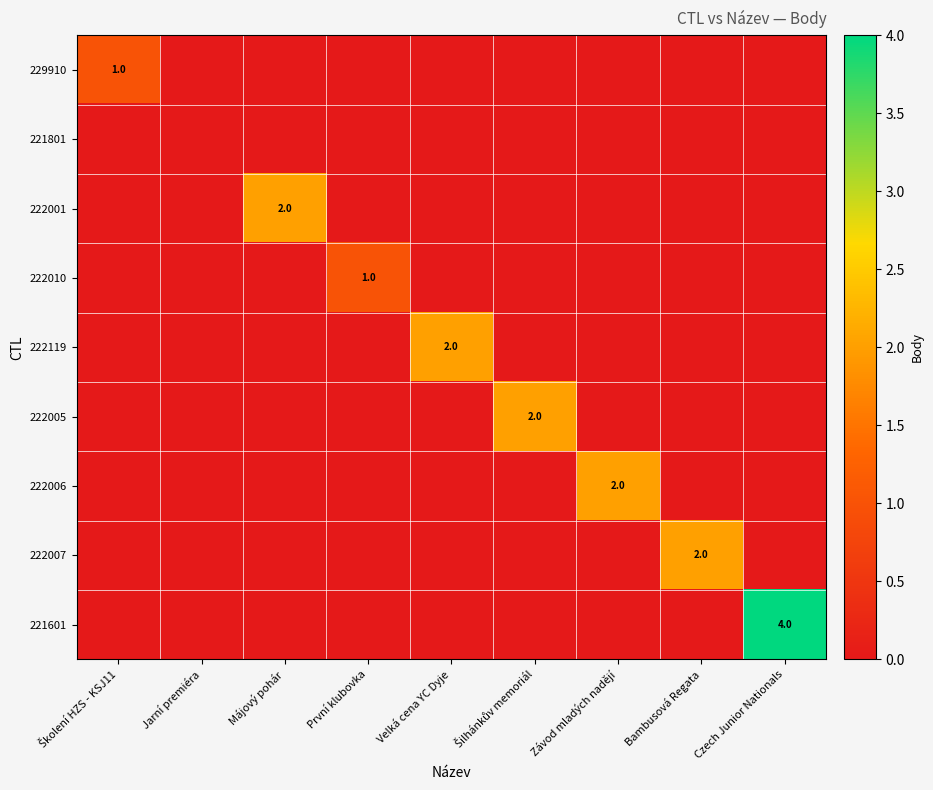

Is it true that 222119 equals 1 at Závod mladých nadějí?

False